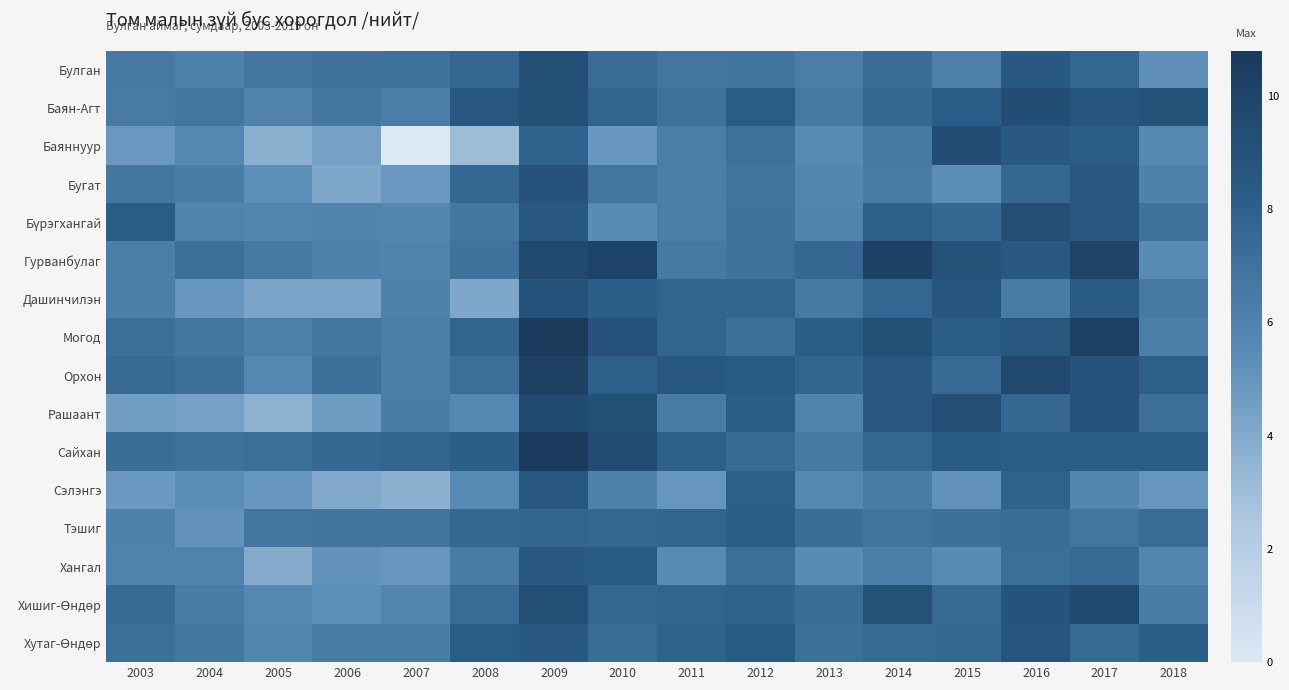

At which category is the sum across all series the highest?

2009